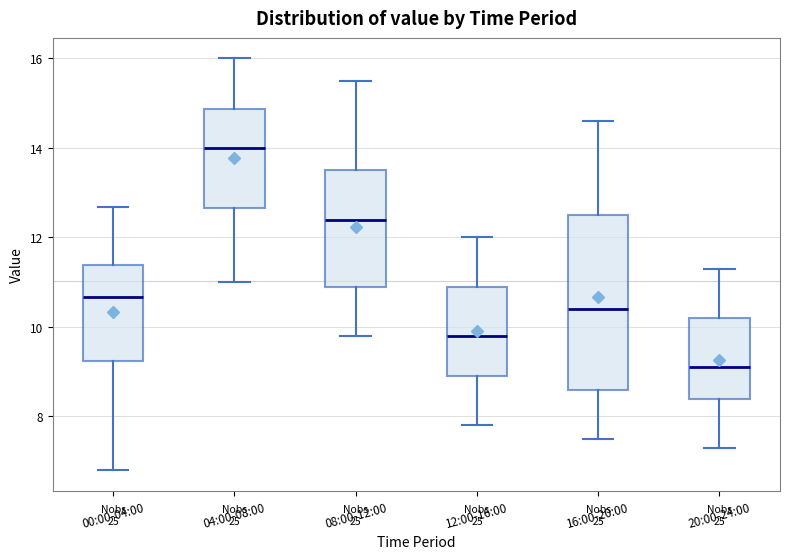

Reading left to right, read every box against the y-axis: the position of its median line, the range the box covers, and the ends of its whiskers. The values are not printed on the chart, so give them approximately, as read against the axis.

00:00-04:00: median 10.6, box 9.2 to 11.4, whiskers 6.8 to 12.6
04:00-08:00: median 14.0, box 12.6 to 14.8, whiskers 11.0 to 16.0
08:00-12:00: median 12.4, box 11.0 to 13.6, whiskers 9.8 to 15.6
12:00-16:00: median 9.8, box 9.0 to 11.0, whiskers 7.8 to 12.0
16:00-20:00: median 10.4, box 8.6 to 12.6, whiskers 7.6 to 14.6
20:00-24:00: median 9.2, box 8.4 to 10.2, whiskers 7.4 to 11.4